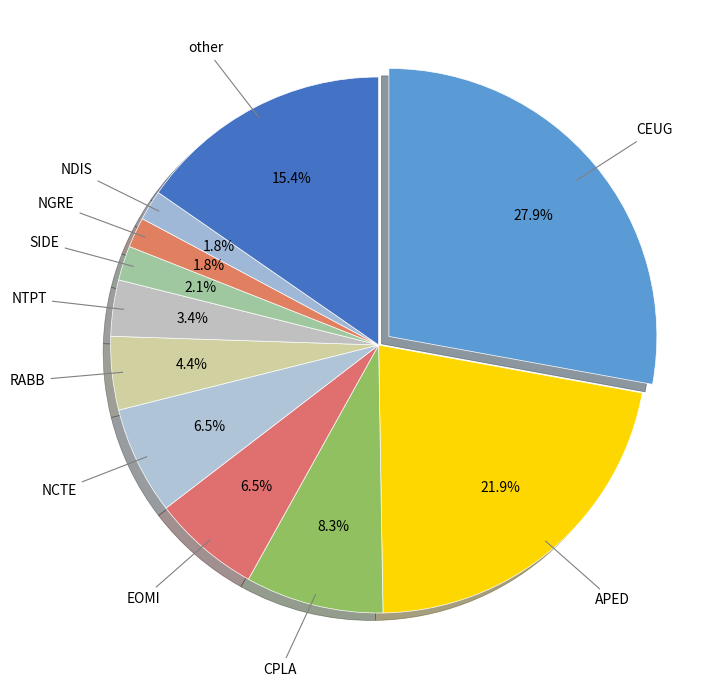

What is the largest slice in the pie chart?

CEUG